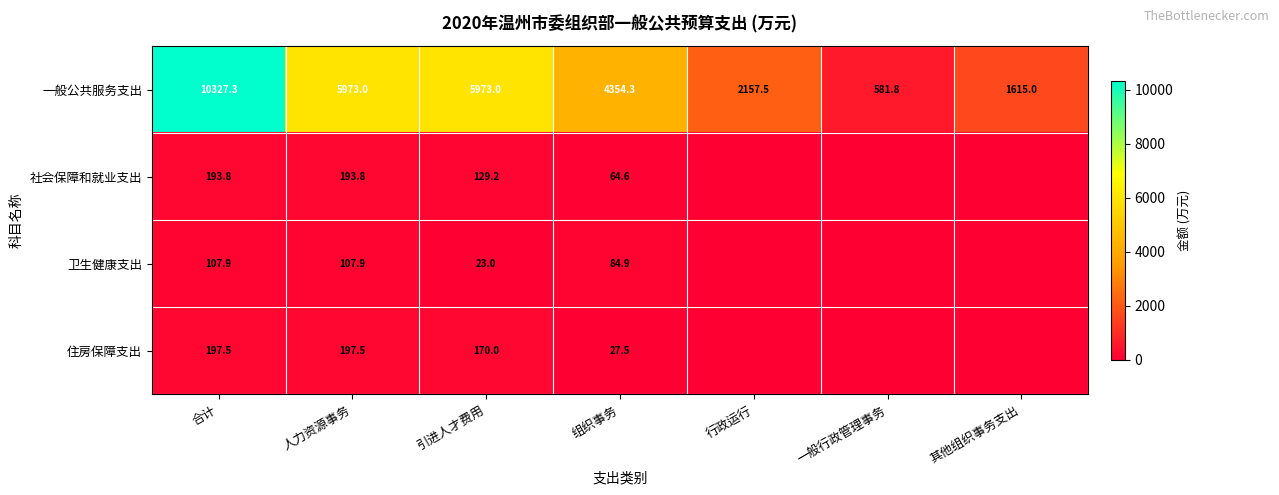

Which category has the highest value in the 一般公共服务支出 series?

合计